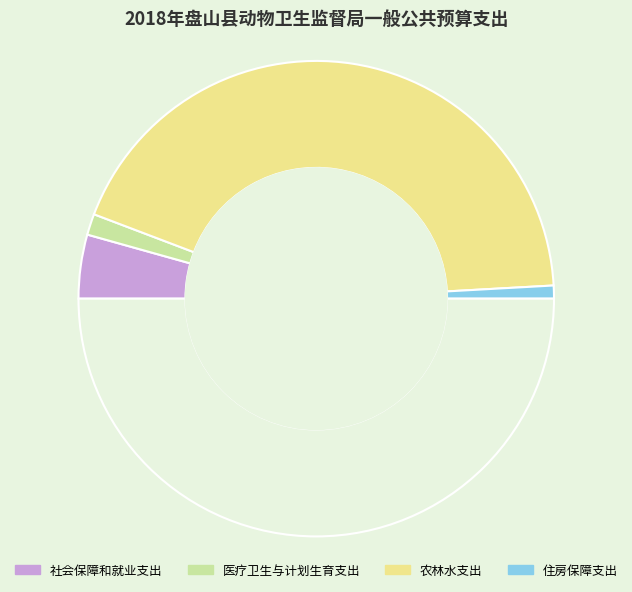

How many segments does this pie chart have?

5